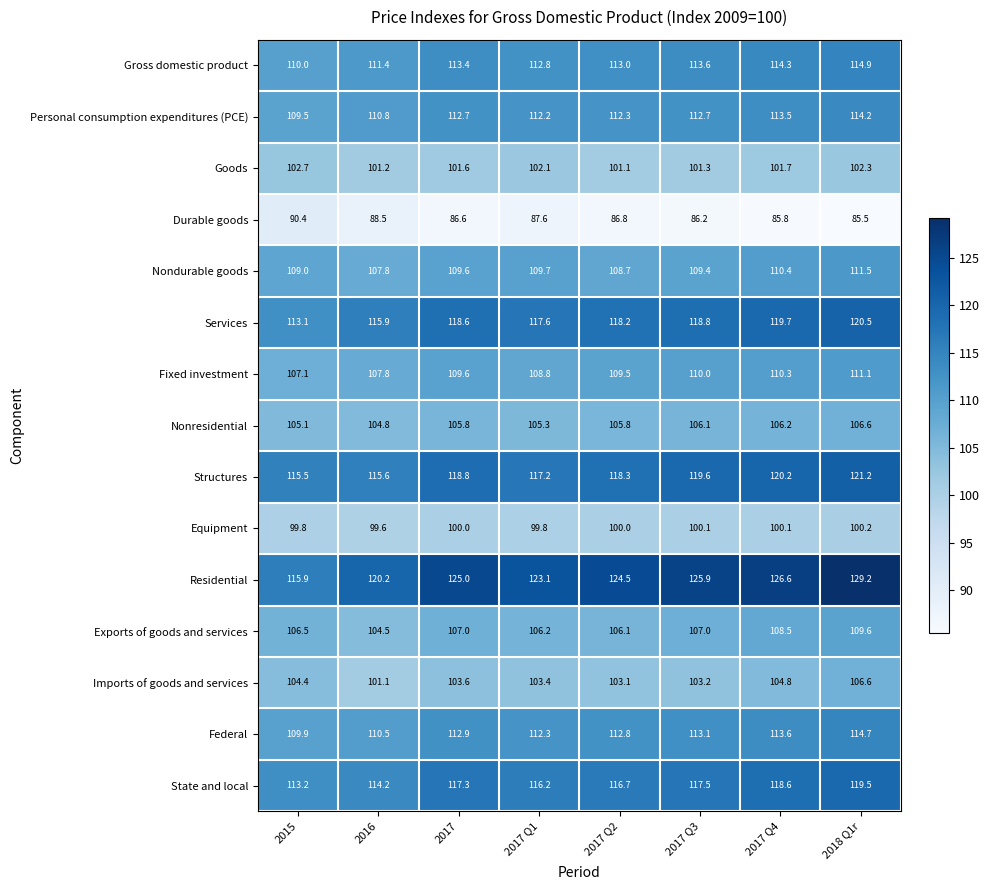

What is the approximate value of Structures at 2018 Q1r?

121.2